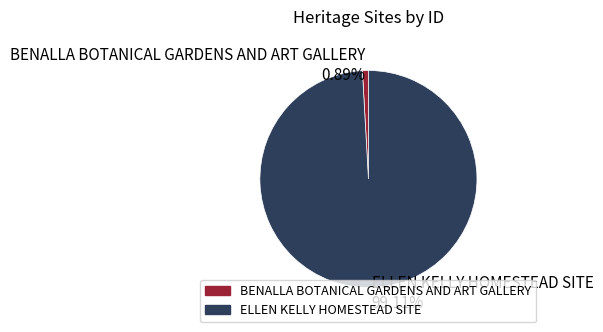

Which category has the biggest portion of the pie?

ELLEN KELLY HOMESTEAD SITE